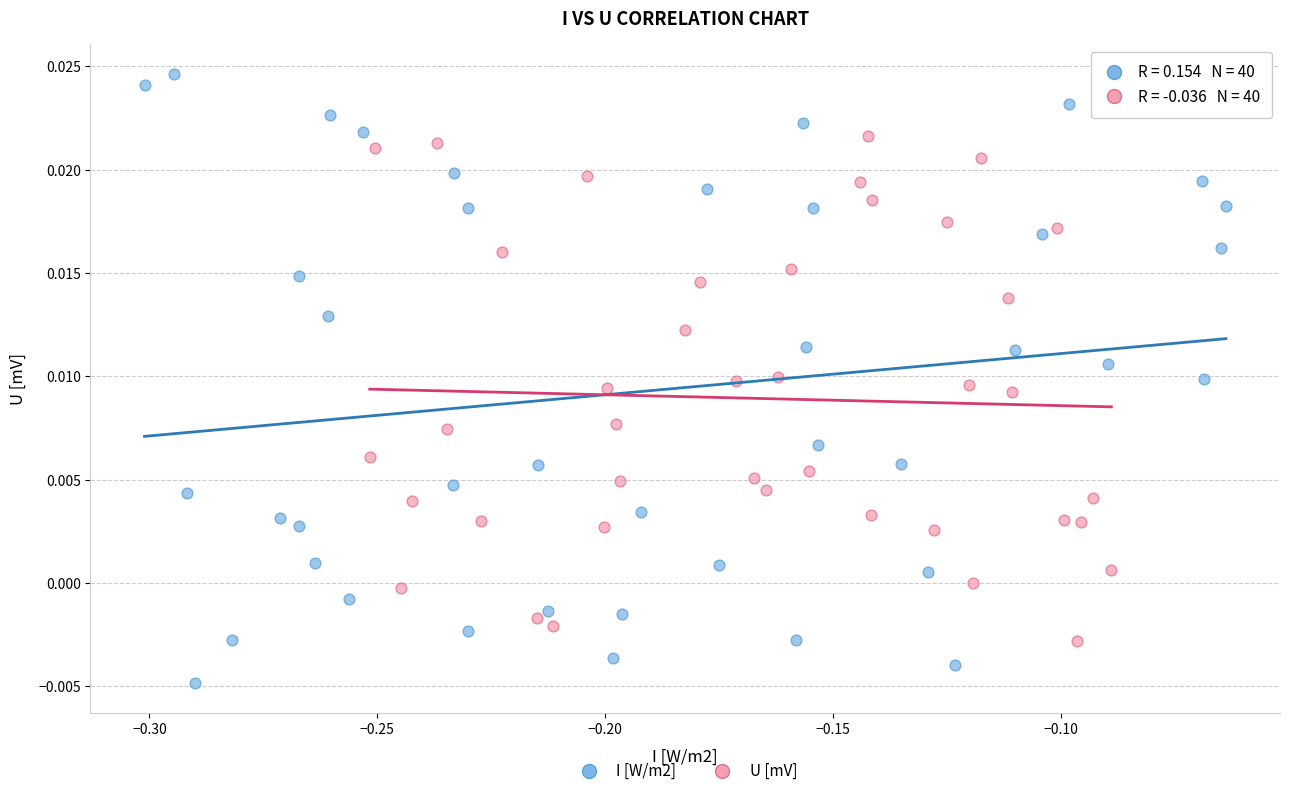

Which series has the widest spread of Y values?

I [W/m2]